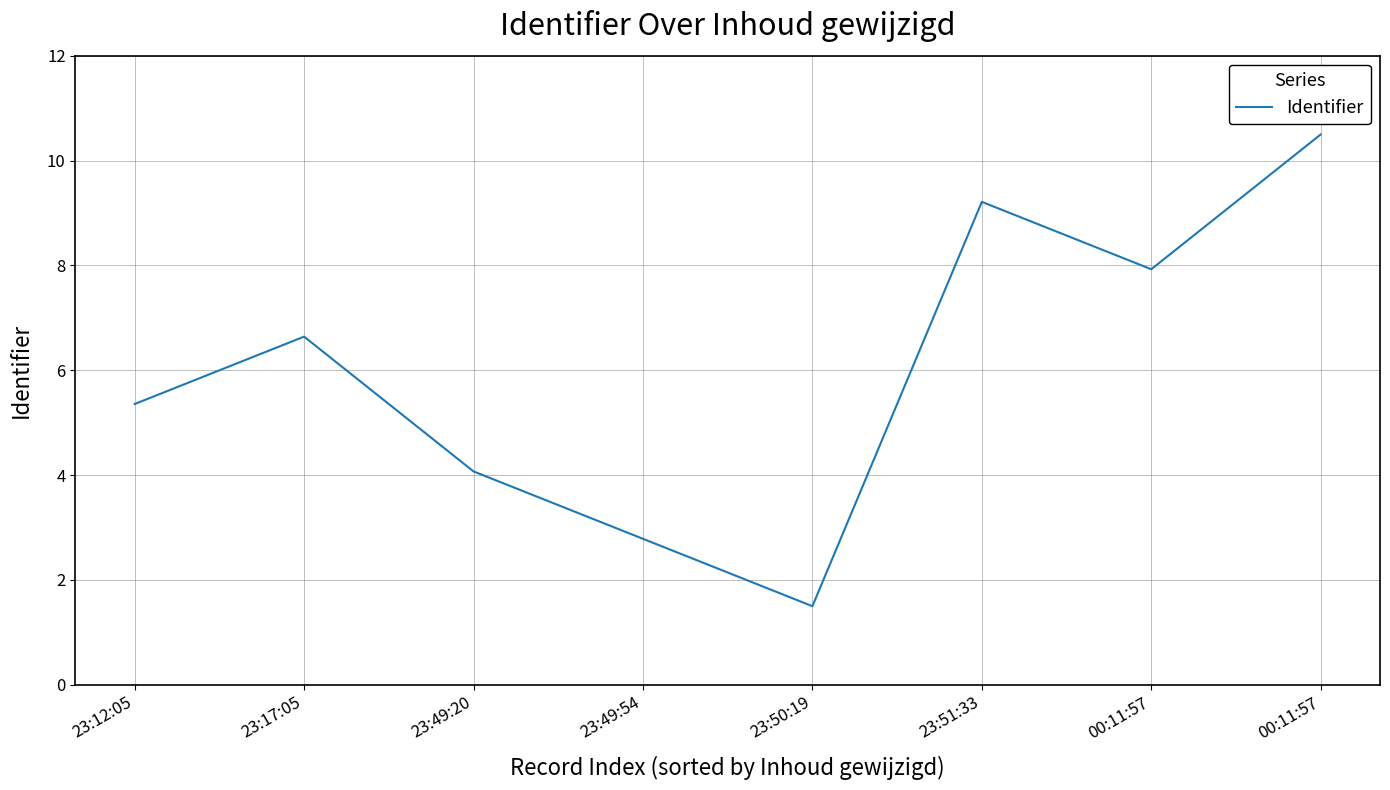

Does the chart display data point markers on the line(s)?

No